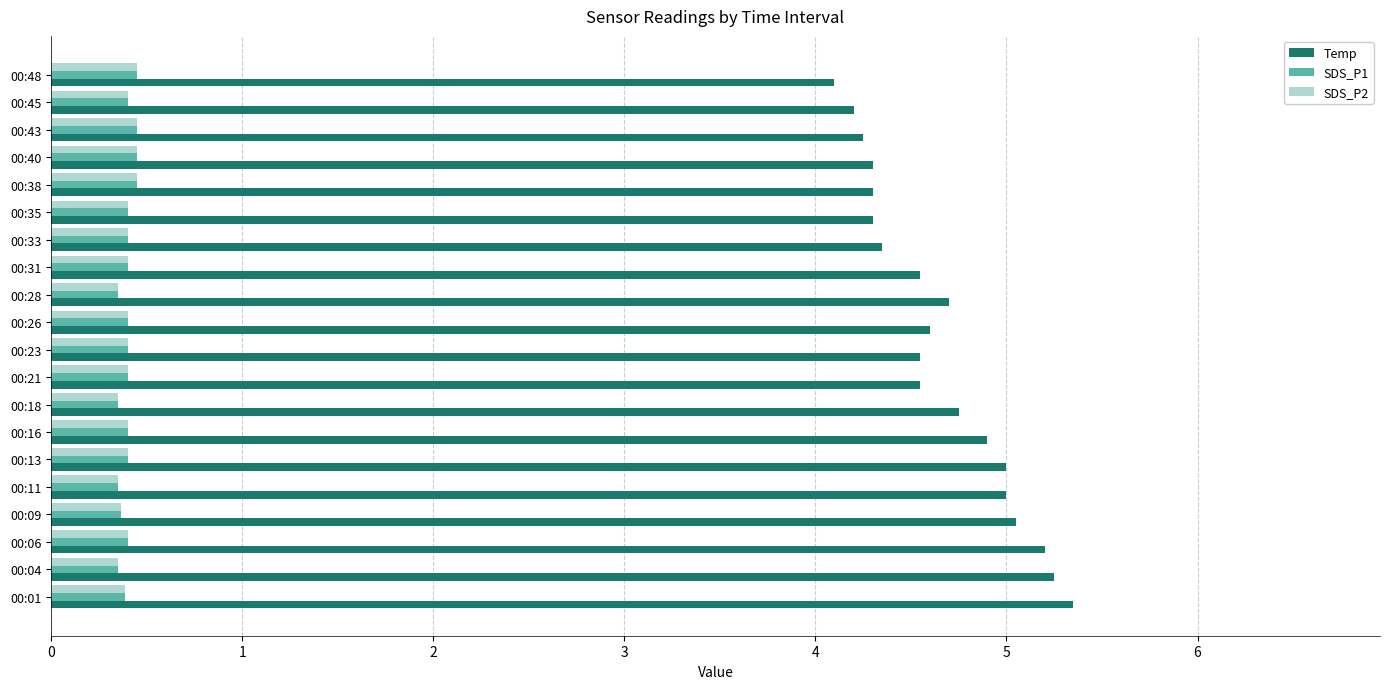

Is the value of Temp at 00:01 greater than the value of SDS_P1 at 00:31?

Yes